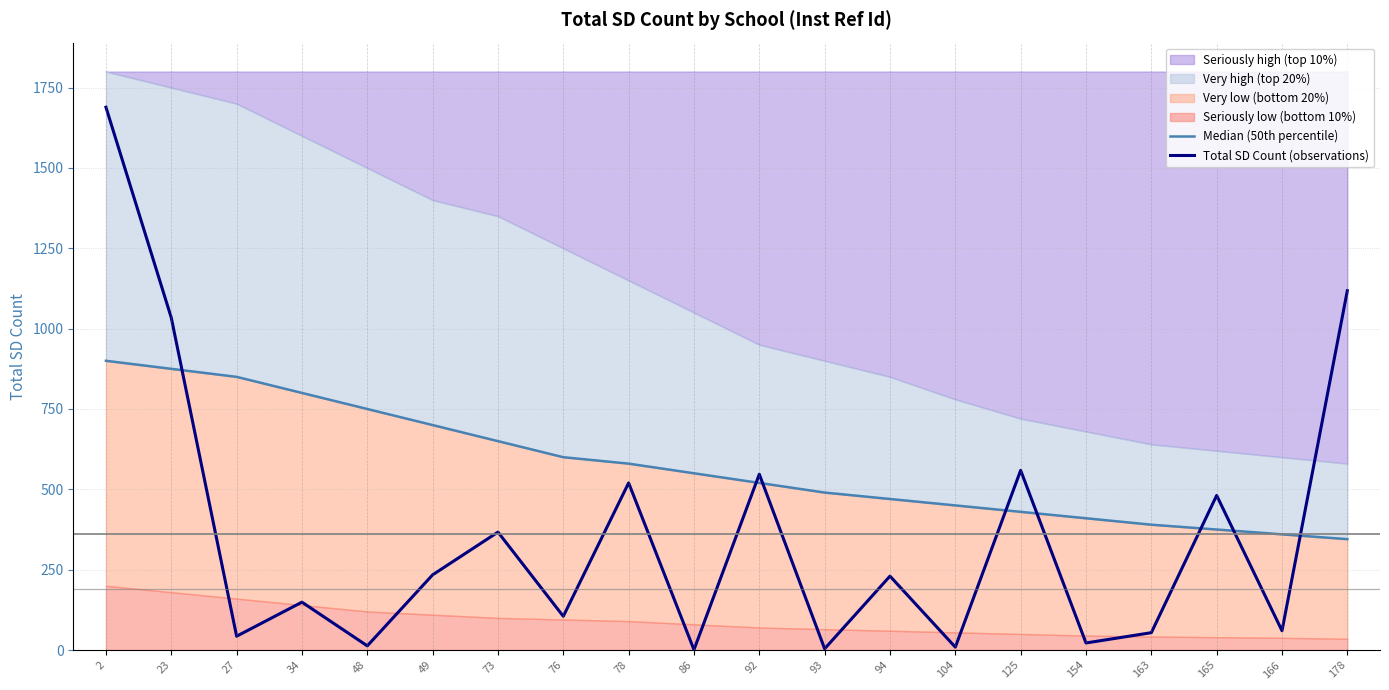

The Median (50th percentile) series shows 430 at 125. True or false?

True